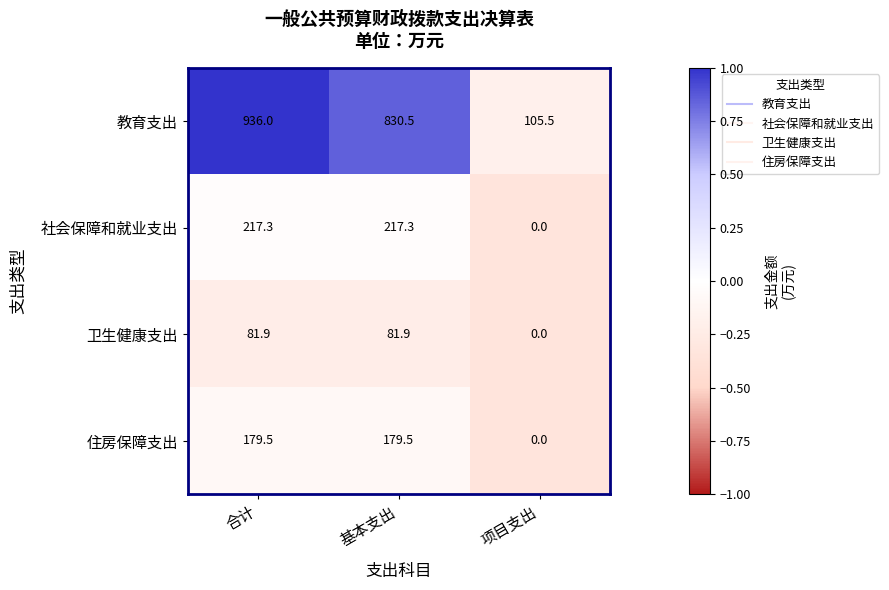

Rank the series at 合计 from highest to lowest value.

教育支出, 社会保障和就业支出, 住房保障支出, 卫生健康支出